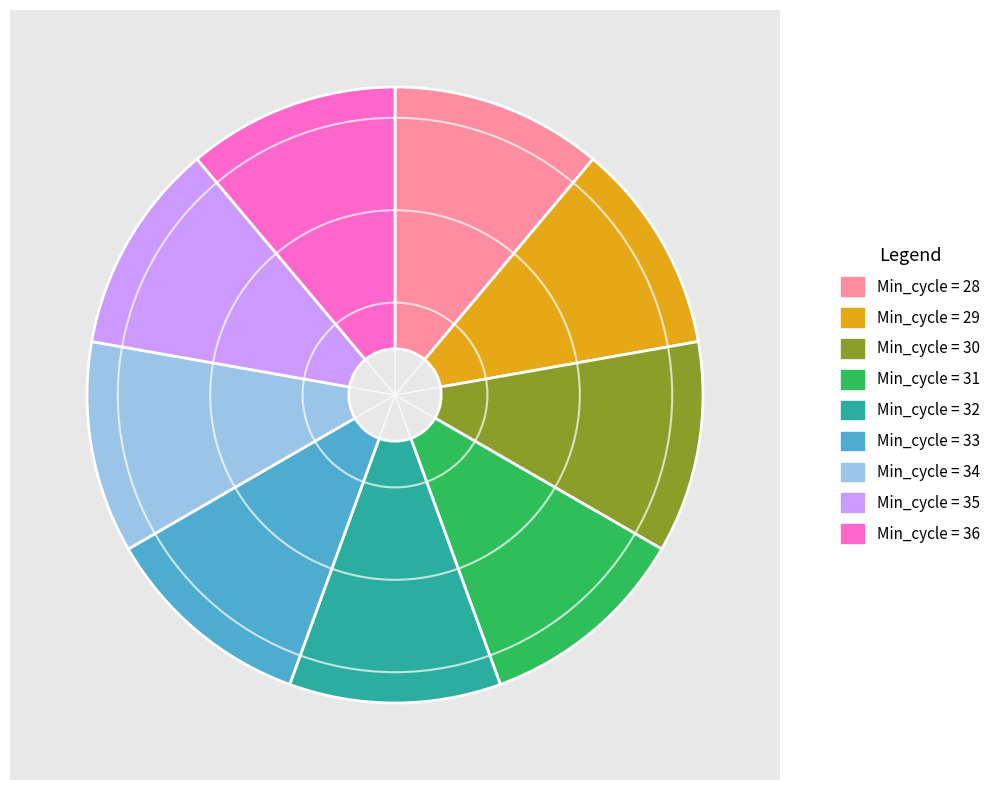

Count the number of slices in the pie.

9